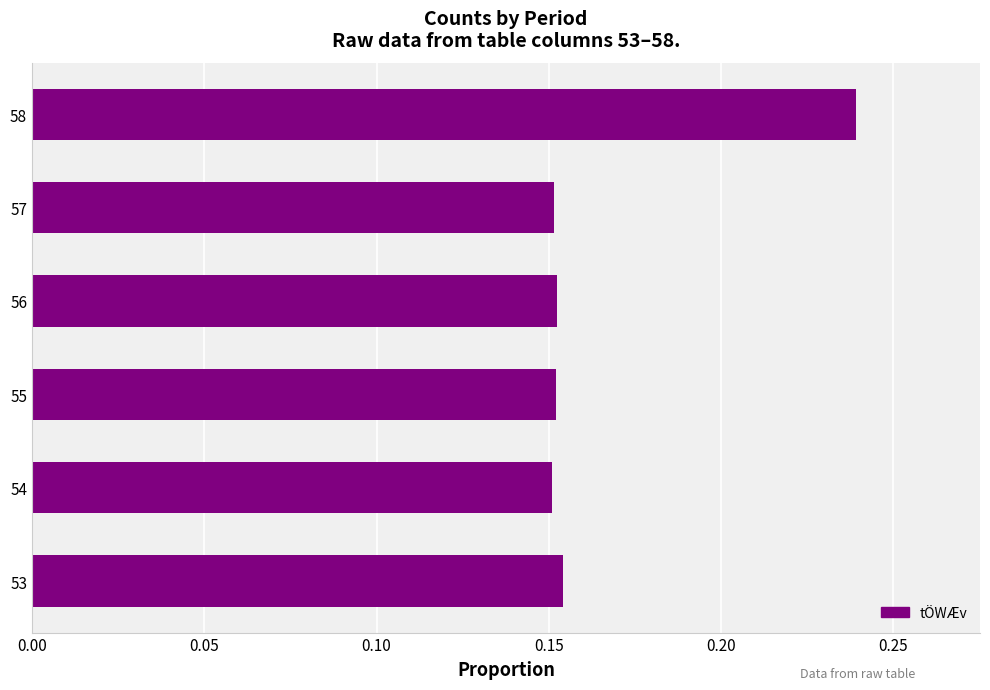

What is the change in value from 53 to 58?

+0.1